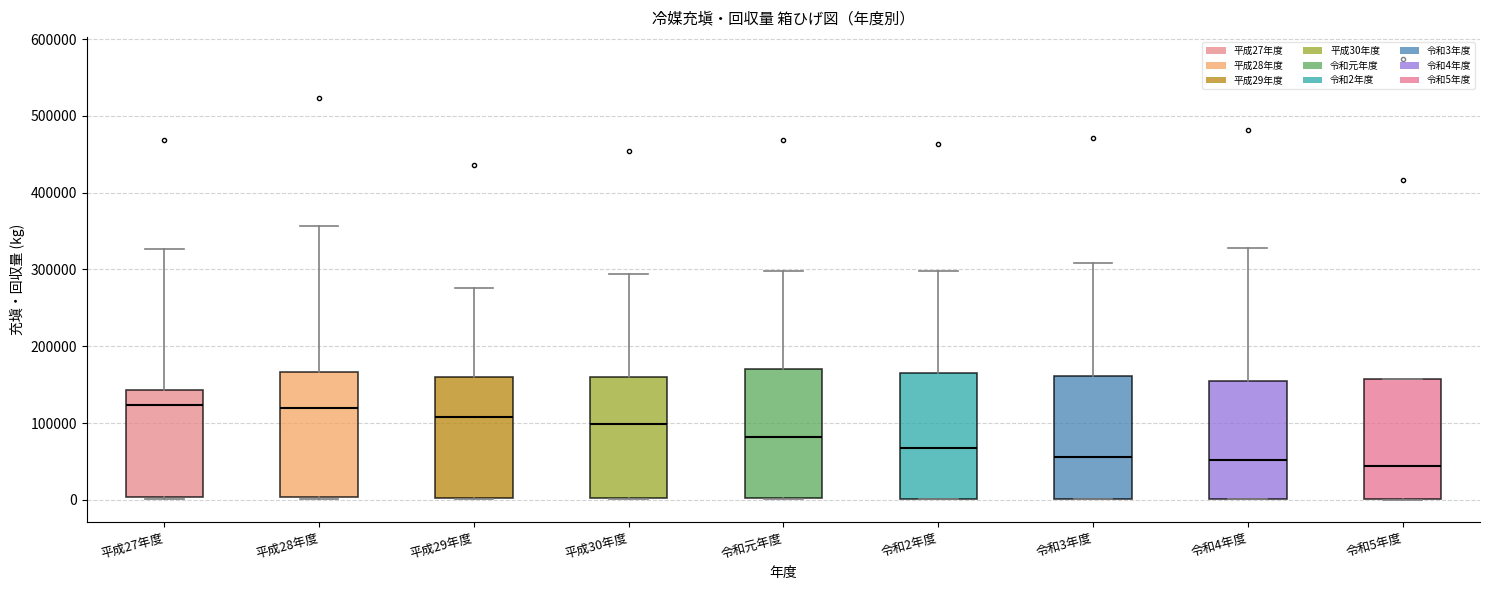

Reading left to right, read every box against the y-axis: the position of its median line, the range the box covers, and the ends of its whiskers. The values are not printed on the chart, so give them approximately, as read against the axis.

平成27年度: median 120000, box 0 to 140000, whiskers 0 to 330000
平成28年度: median 120000, box 0 to 170000, whiskers 0 to 360000
平成29年度: median 110000, box 0 to 160000, whiskers 0 to 280000
平成30年度: median 100000, box 0 to 160000, whiskers 0 to 290000
令和元年度: median 80000, box 0 to 170000, whiskers 0 to 300000
令和2年度: median 70000, box 0 to 170000, whiskers 0 to 300000
令和3年度: median 60000, box 0 to 160000, whiskers 0 to 310000
令和4年度: median 50000, box 0 to 150000, whiskers 0 to 330000
令和5年度: median 40000, box 0 to 160000, whiskers 0 to 160000